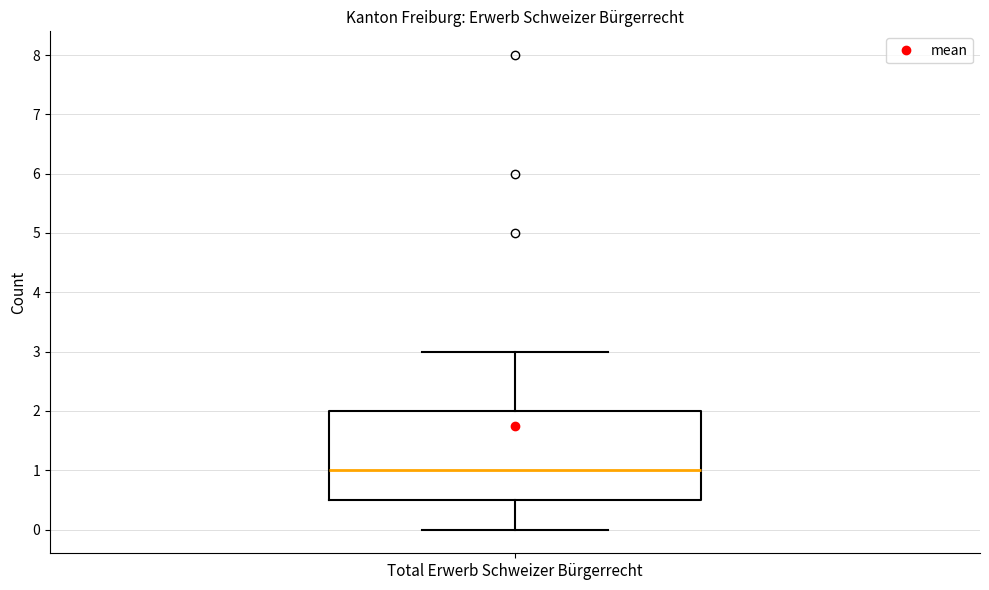

Where does the median line of the box for Total Erwerb Schweizer Bürgerrecht sit on the y-axis? The values are not printed on the chart, so give them approximately, as read against the axis.

1.0